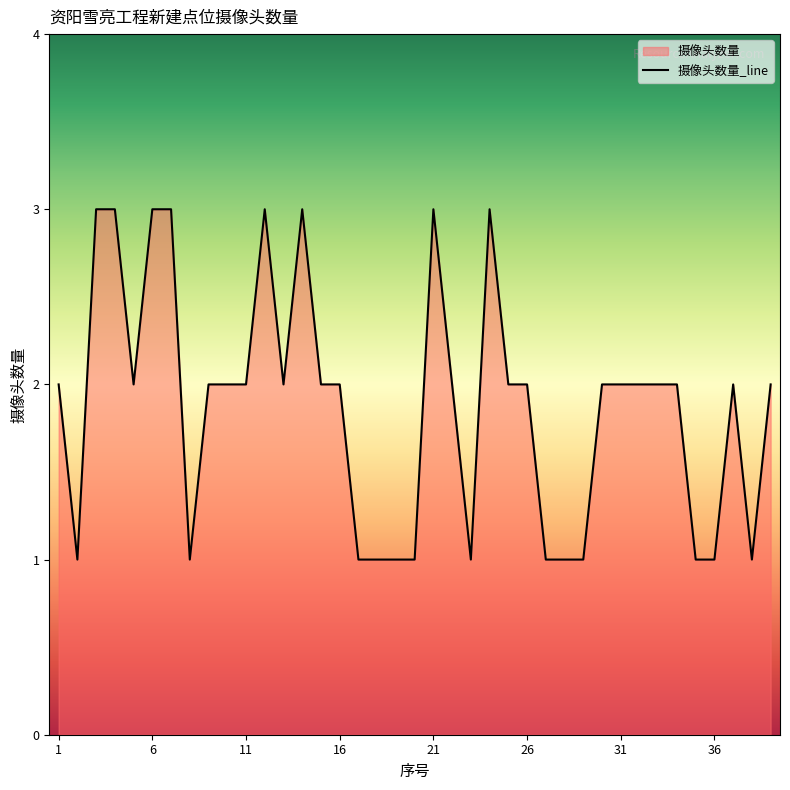

What is the value of the 9th point from the left?

2